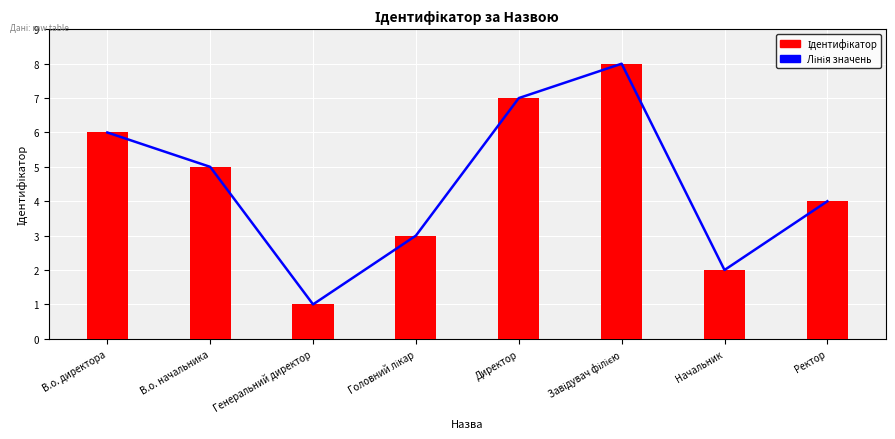

Count the Ідентифікатор values in the range 3 to 7.

5